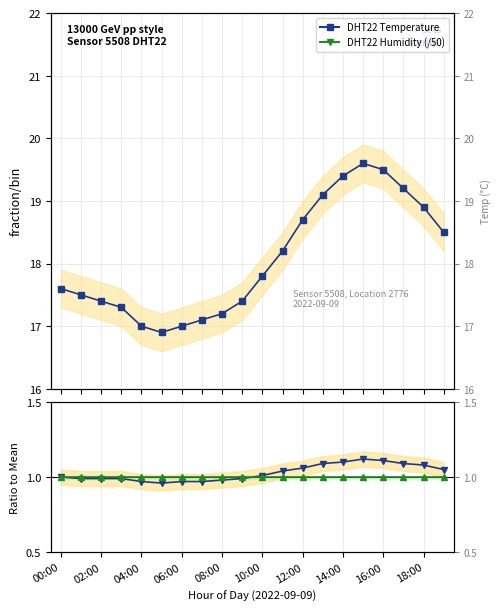

Which series has the widest spread of values?

temperature